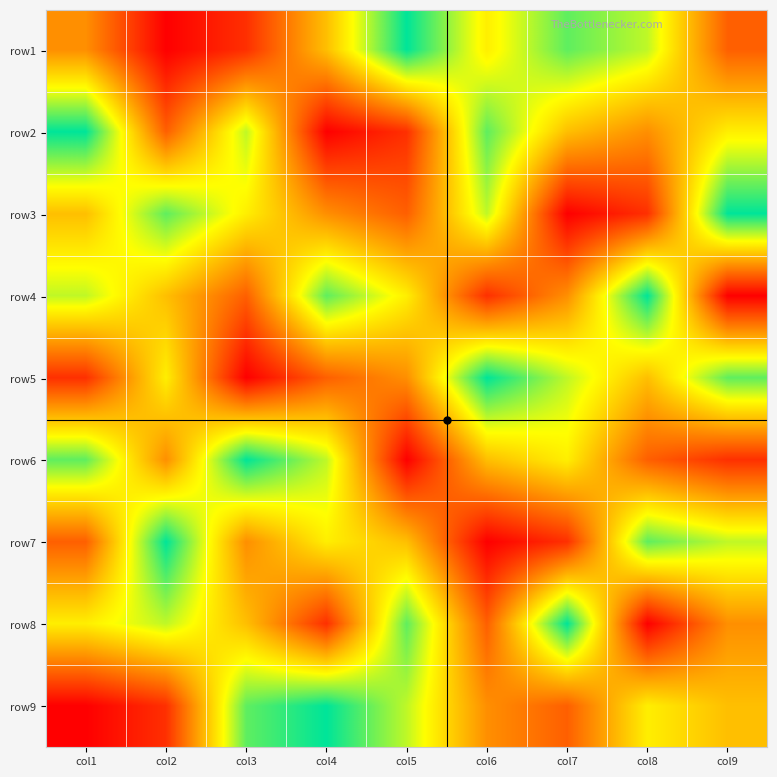

At how many categories does at least one series exceed 8?

9